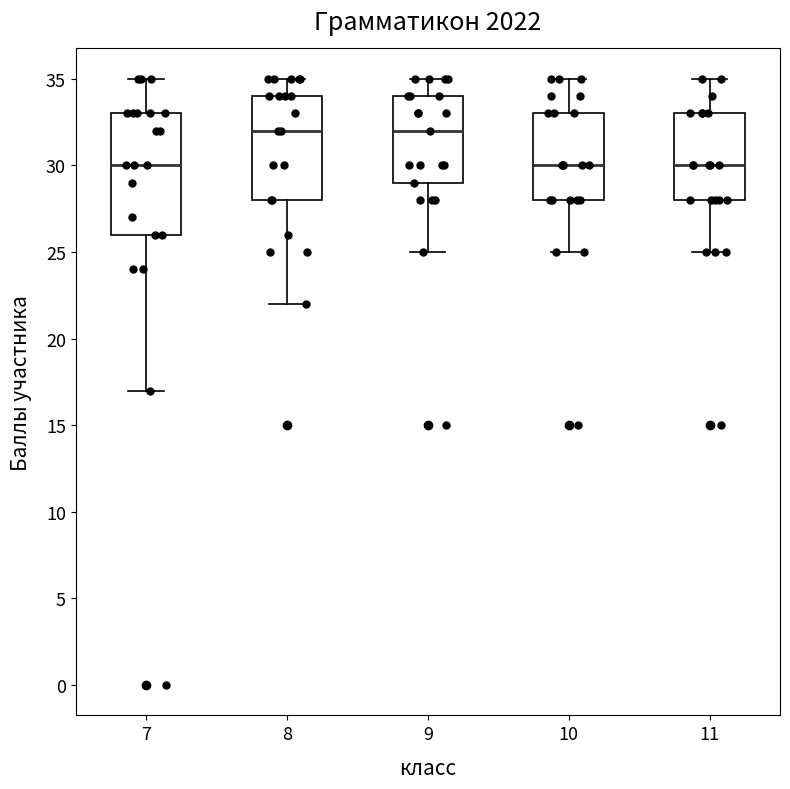

Comparing the boxes themselves (not the whiskers), which one is the tallest?

7